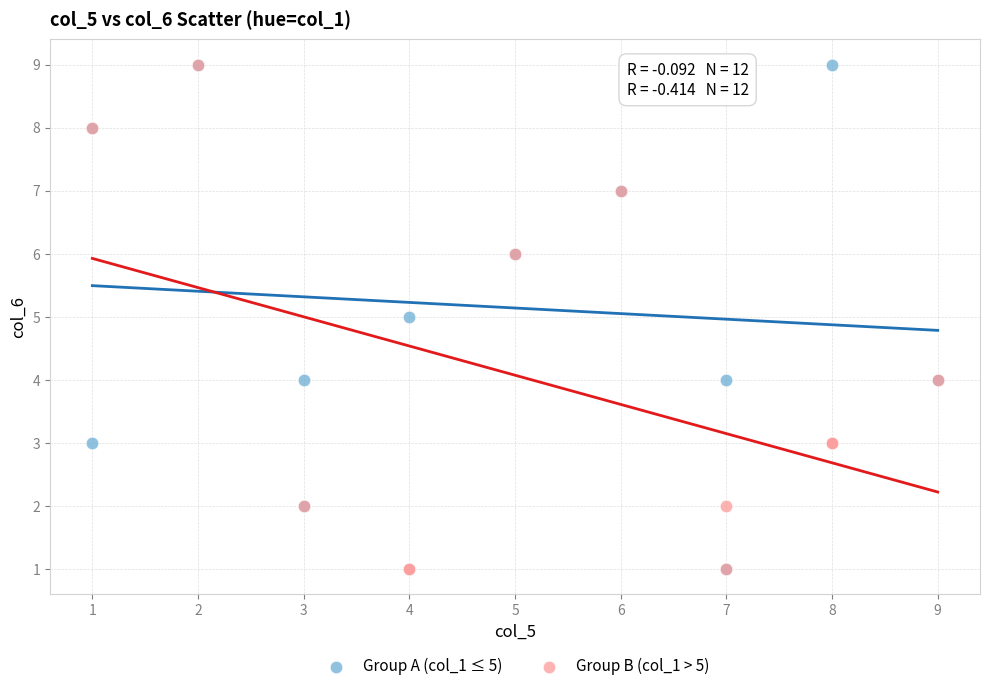

What are all the series names shown in the legend?

Group A (col_1 ≤ 5), Group B (col_1 > 5)